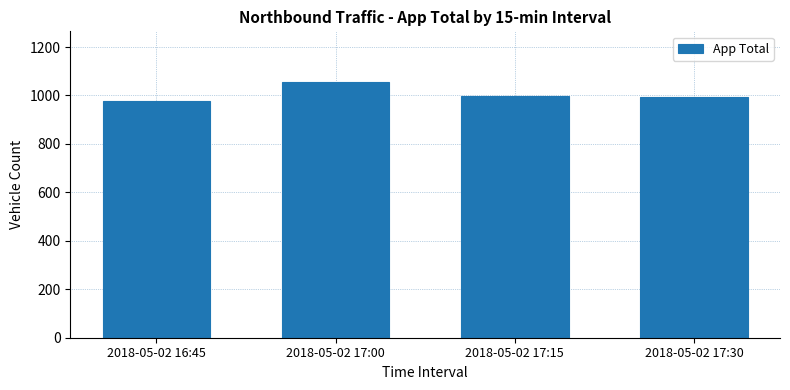

The value at 2018-05-02 17:00 is 1054. True or false?

True